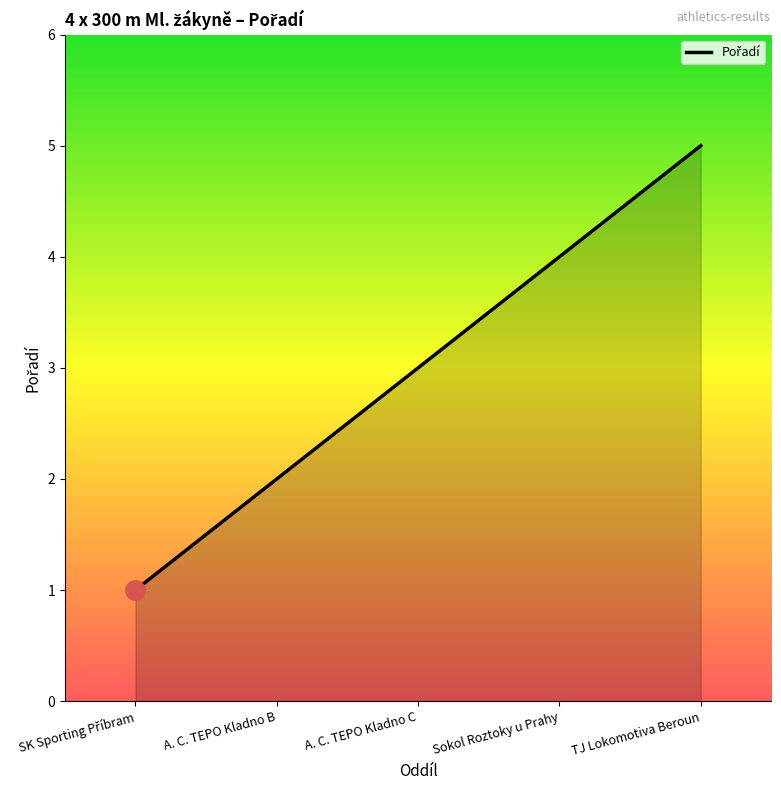

Which label corresponds to the largest value in the chart?

TJ Lokomotiva Beroun